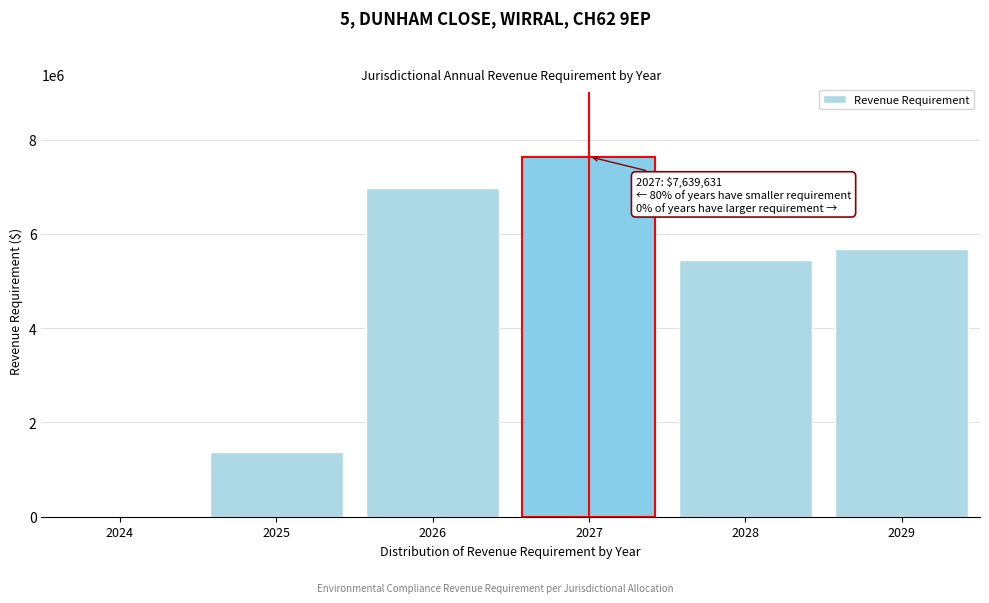

Reading left to right, extract all data points from this chart.

2024=0	2025=1371992	2026=6981530	2027=7639631	2028=5455262	2029=5679355